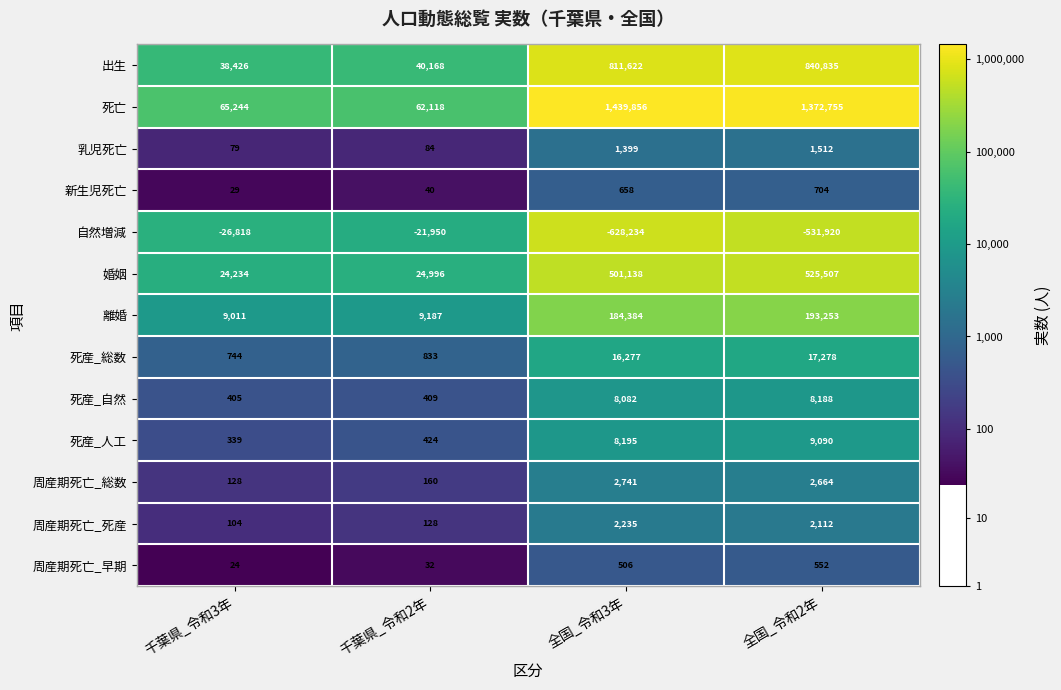

What is the minimum value for 死産_人工?

339